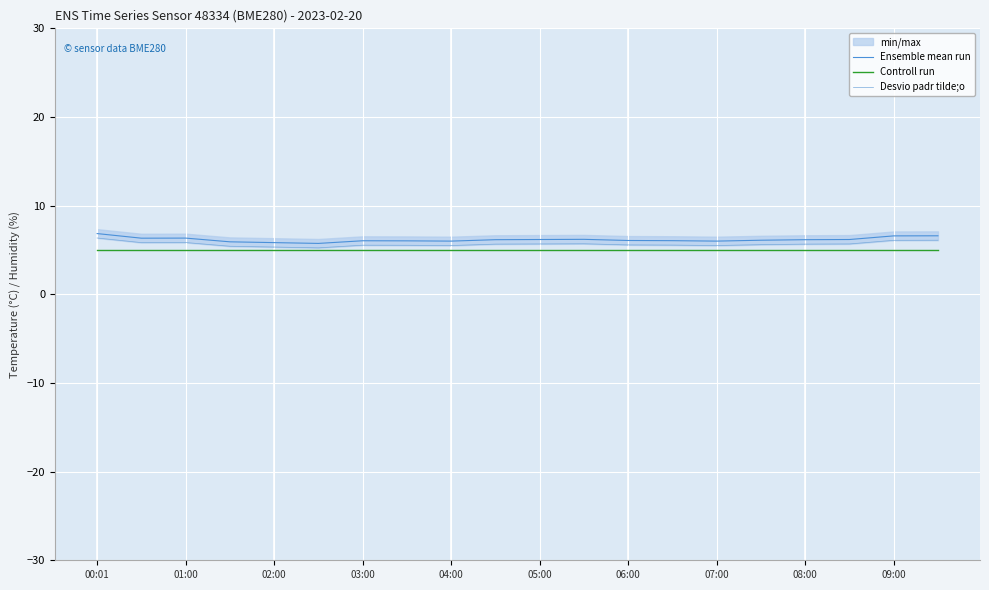

What is the lowest value of the Desvio padr tilde;o series?

5.2